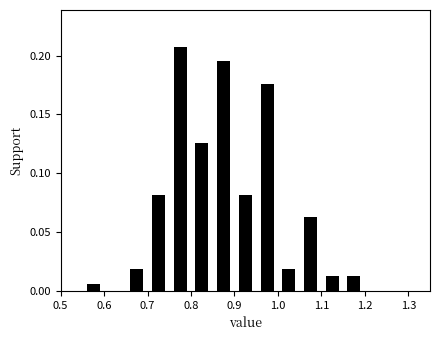

Reading left to right, list every bar in this chart as the range it spans on the x-axis followed by its height. The values are not printed on the chart, so give them approximately, as read against the axis.

0.55 to 0.60: 0.005
0.60 to 0.65: 0
0.65 to 0.70: 0.020
0.70 to 0.75: 0.080
0.75 to 0.80: 0.210
0.80 to 0.85: 0.125
0.85 to 0.90: 0.195
0.90 to 0.95: 0.080
0.95 to 1.00: 0.175
1.00 to 1.05: 0.020
1.05 to 1.10: 0.065
1.10 to 1.15: 0.015
1.15 to 1.20: 0.015
1.20 to 1.25: 0
1.25 to 1.30: 0